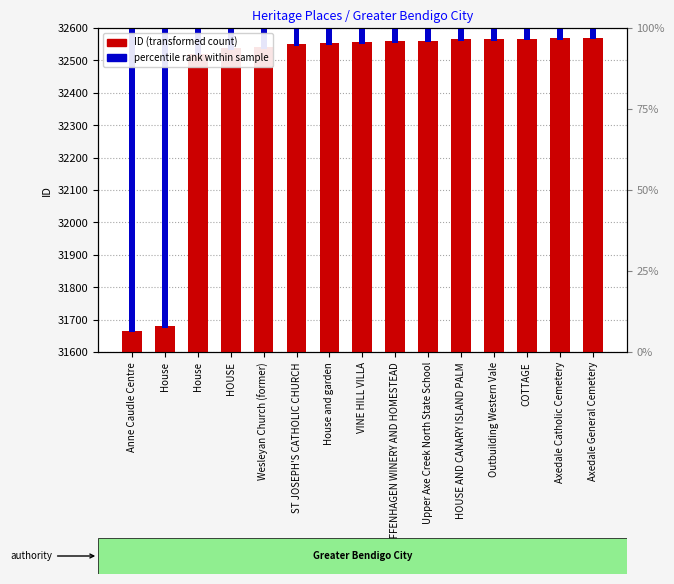

What is the label of the 14th bar from the left?

Axedale Catholic Cemetery